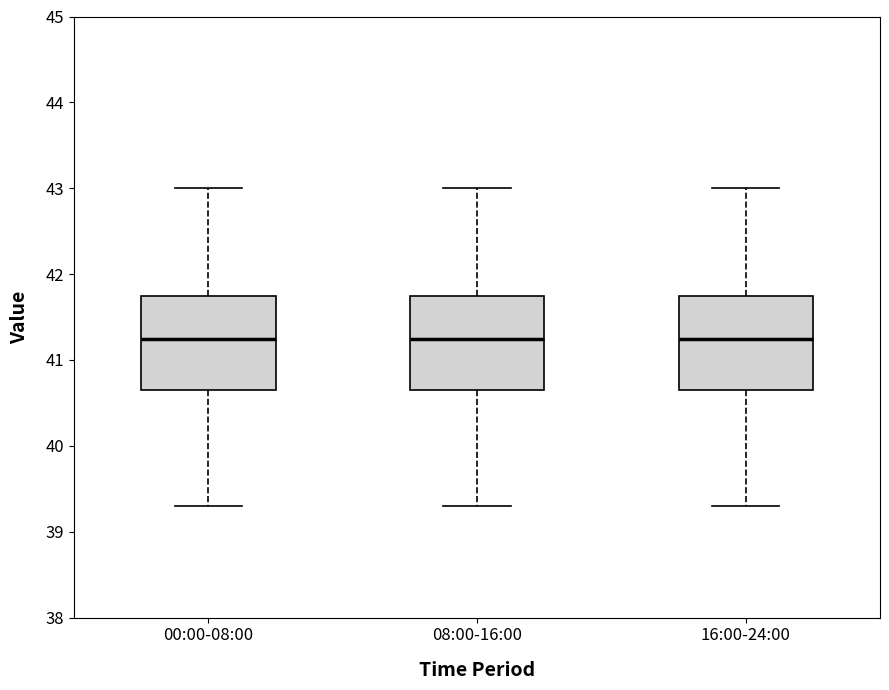

Reading left to right, read every box against the y-axis: the position of its median line, the range the box covers, and the ends of its whiskers. The values are not printed on the chart, so give them approximately, as read against the axis.

00:00-08:00: median 41.3, box 40.7 to 41.8, whiskers 39.3 to 43.0
08:00-16:00: median 41.3, box 40.7 to 41.8, whiskers 39.3 to 43.0
16:00-24:00: median 41.3, box 40.7 to 41.8, whiskers 39.3 to 43.0